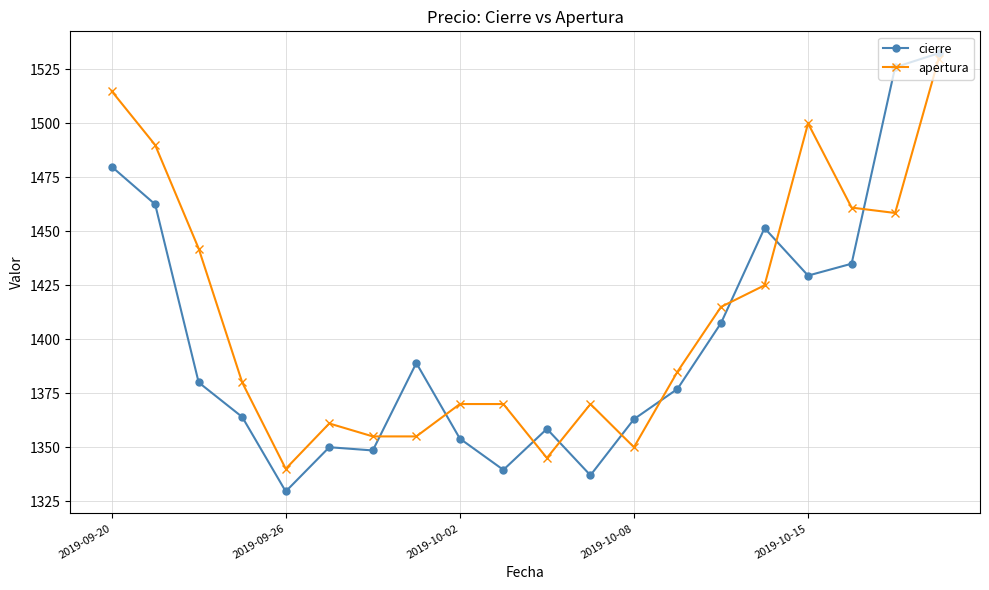

What is the sum of all cierre values?

28014.5